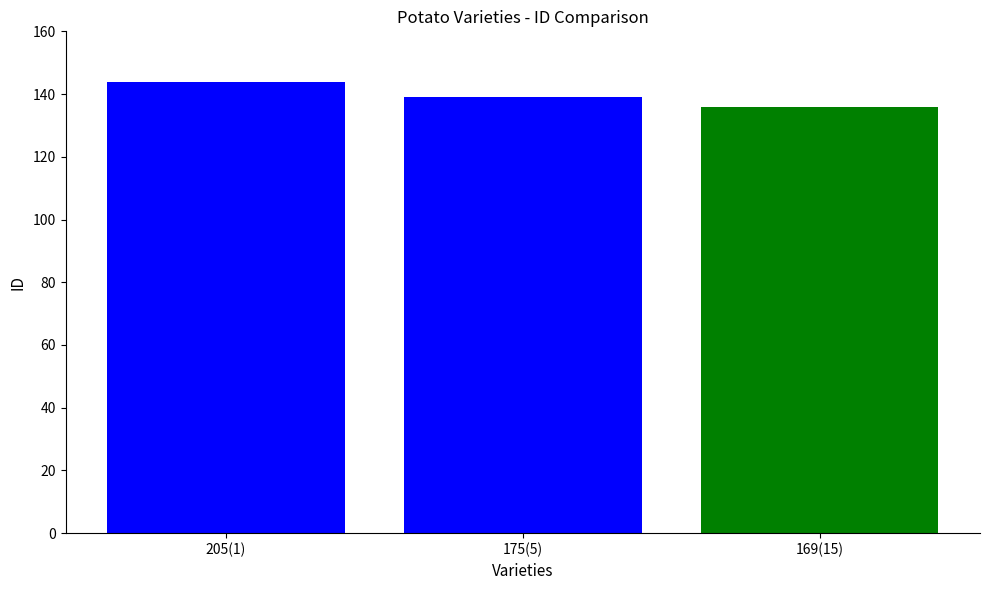

Count the number of data series in this chart.

1